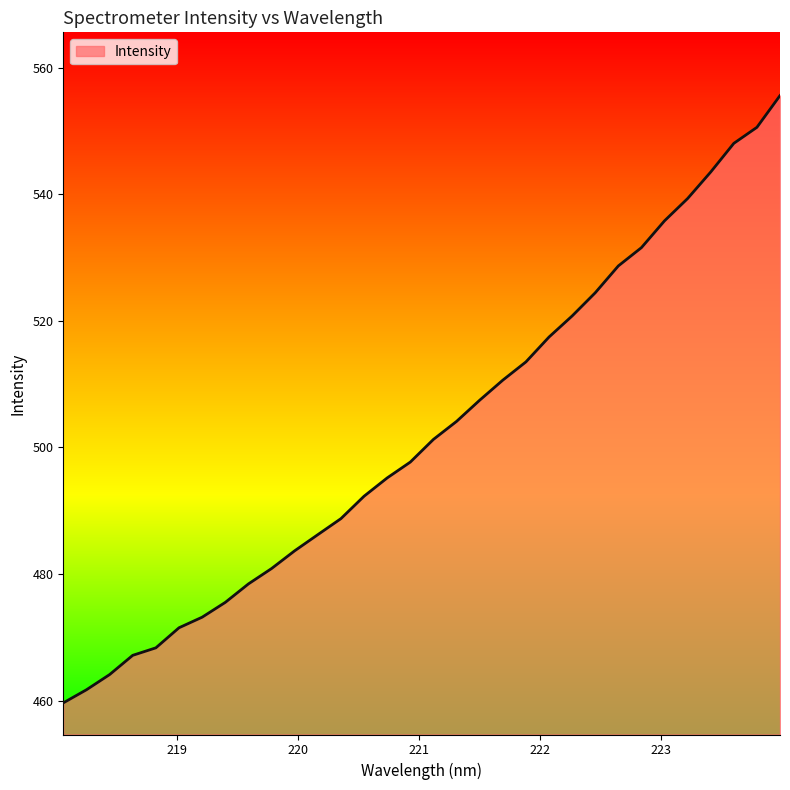

What is the maximum value shown in the chart?

555.6